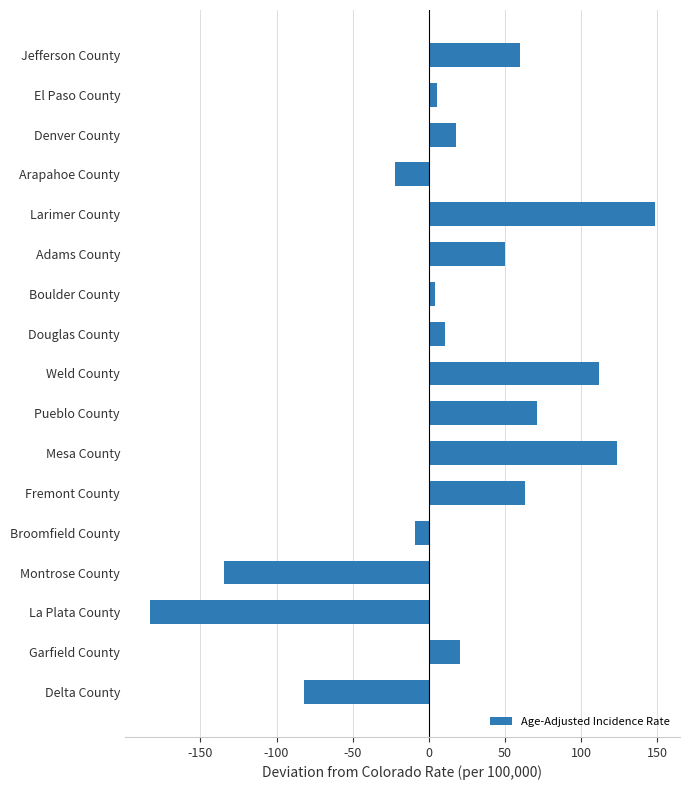

Does the chart contain stacked bars?

No